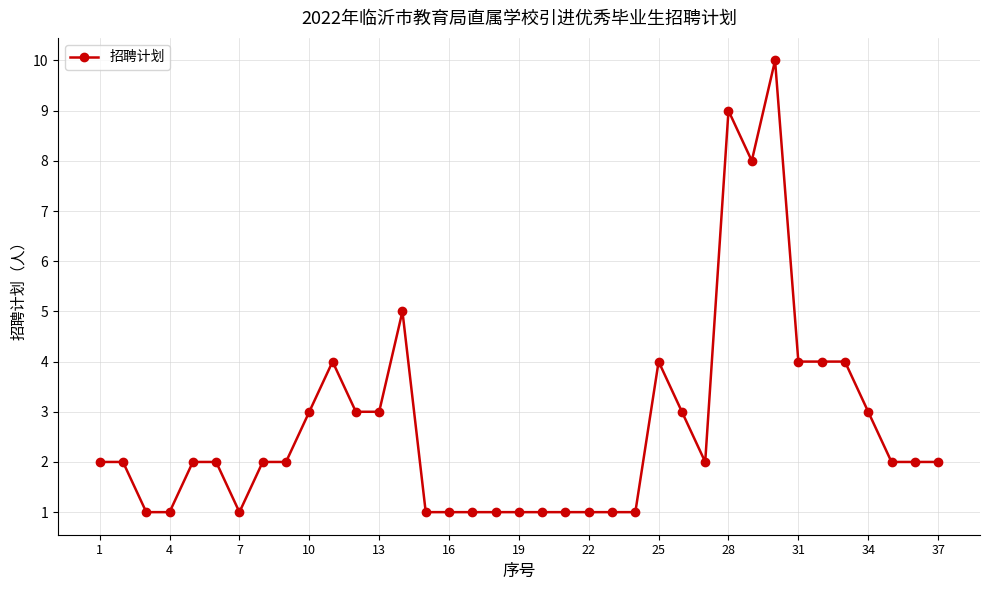

What is the maximum value shown in the chart?

10